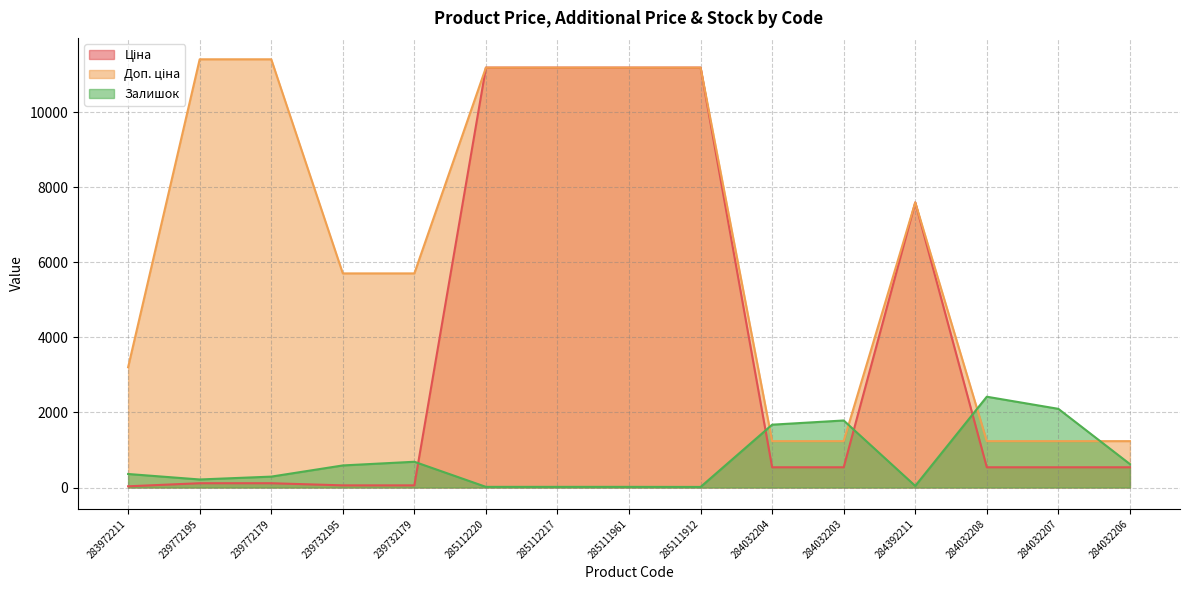

True or false: Ціна and Доп. ціна intersect in this chart.

False